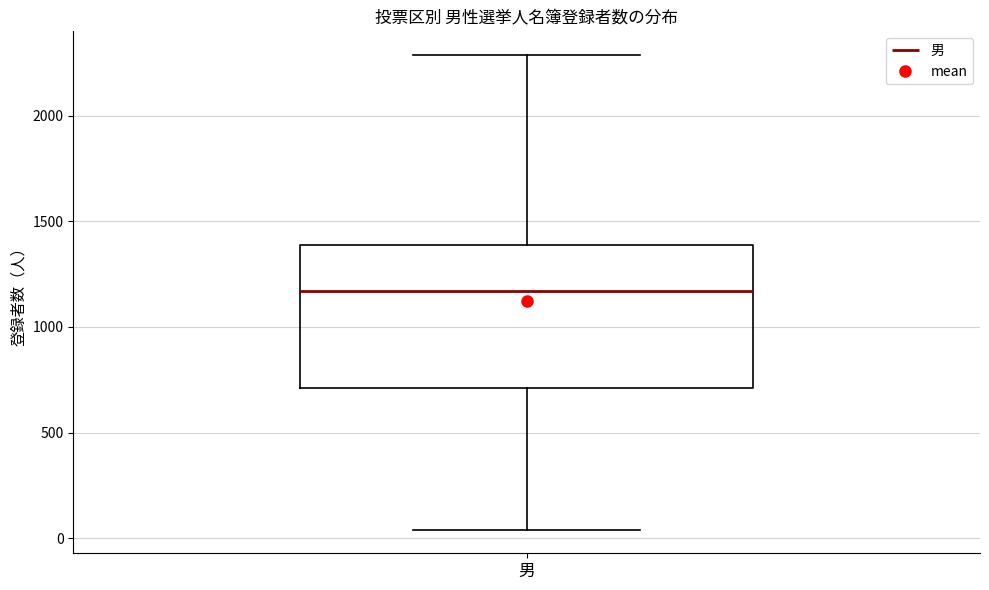

Where is the lower edge of the box for 男 on the y-axis? The values are not printed on the chart, so give them approximately, as read against the axis.

700